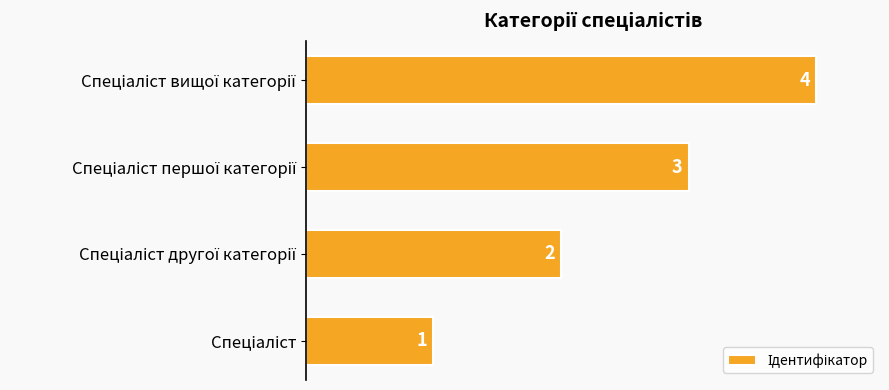

What is the difference between the maximum and minimum values?

3